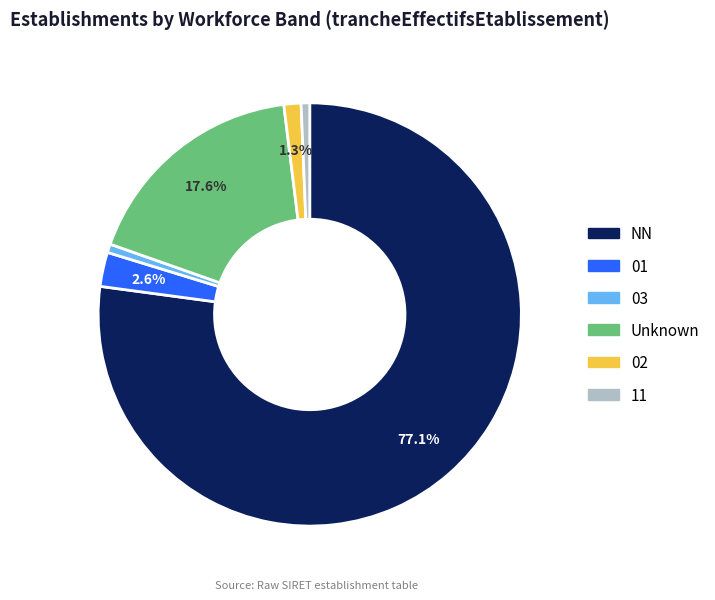

Is there any slice that represents more than half of the pie?

Yes